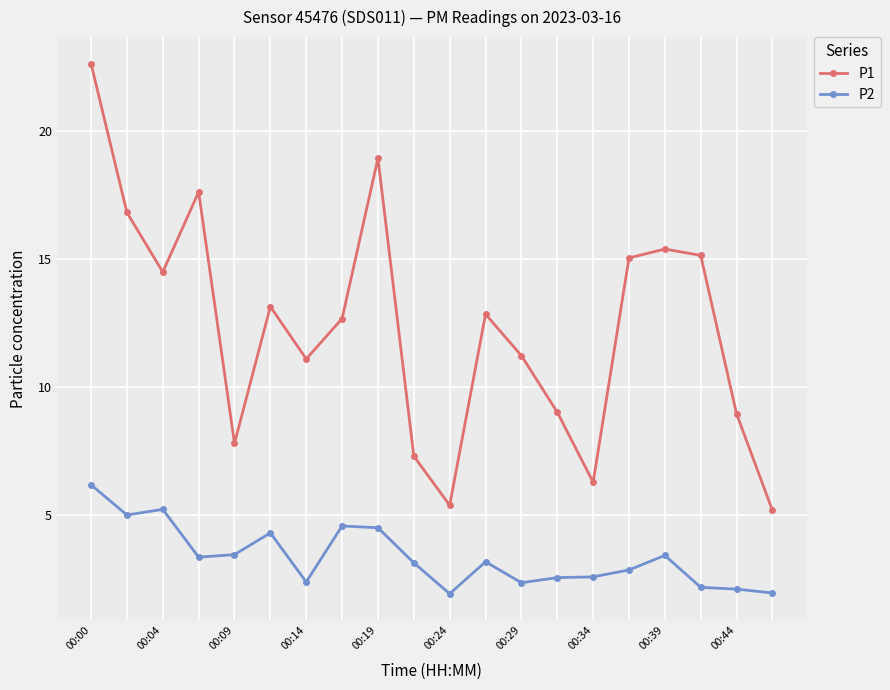

Which series has the largest range (max minus min)?

P1